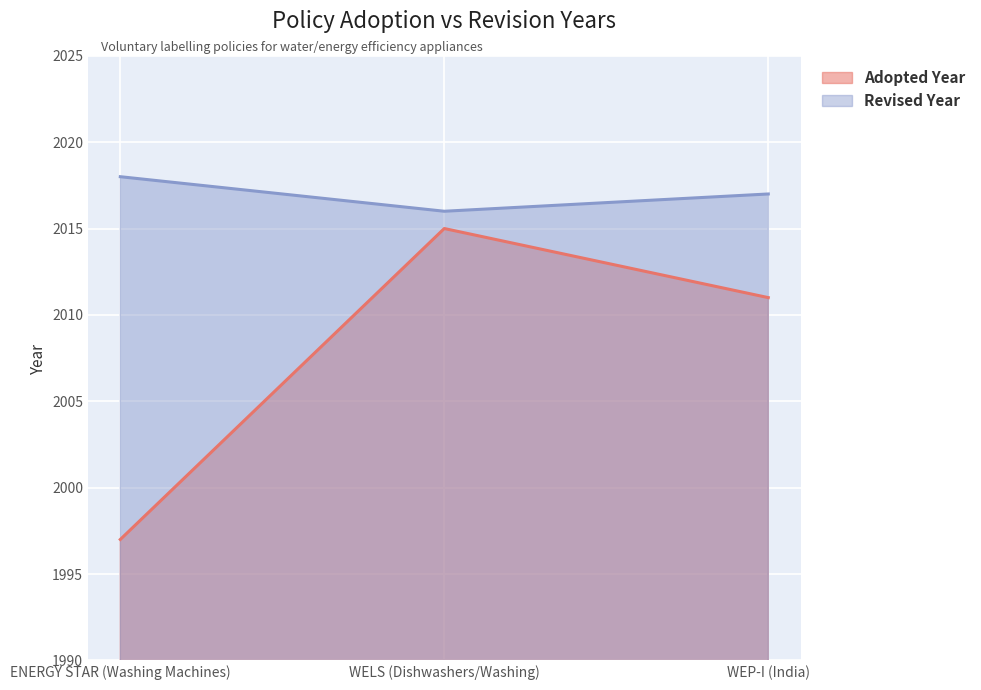

Reading left to right, what are all the values shown in this chart?

Adopted Year: ENERGY STAR (Washing Machines)=1997	WELS (Dishwashers/Washing)=2015	WEP-I (India)=2011
Revised Year: ENERGY STAR (Washing Machines)=2018	WELS (Dishwashers/Washing)=2016	WEP-I (India)=2017